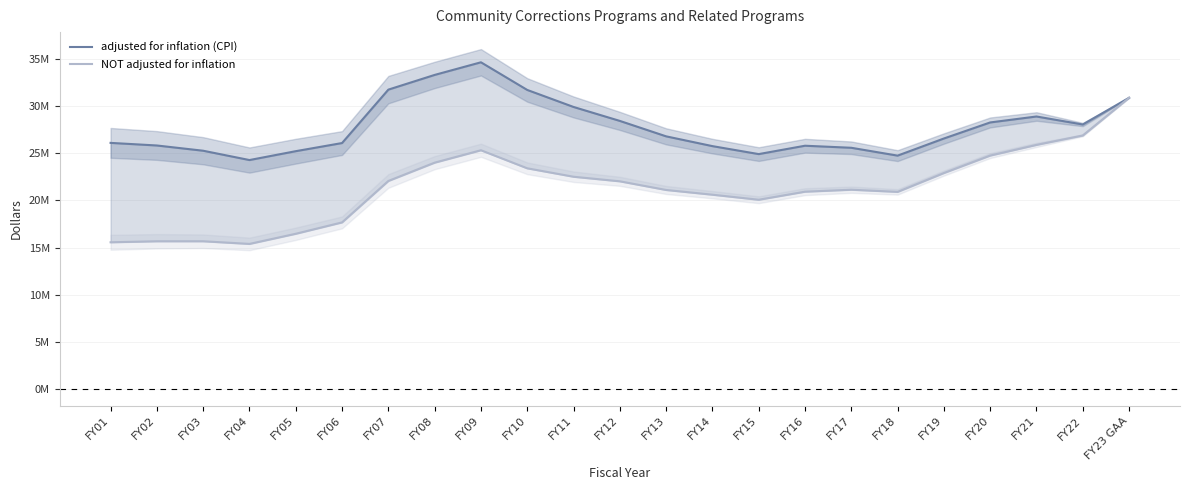

What is the lowest value of the NOT adjusted for inflation series?

15382016